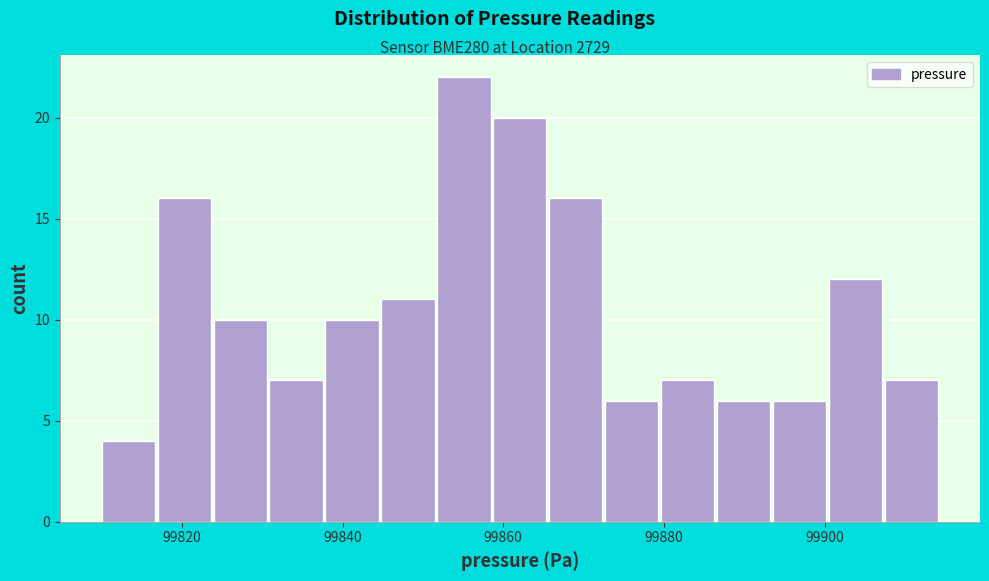

Around what value on the x-axis is the tallest bar? Give the approximate position of its centre, as read against the axis.

99856